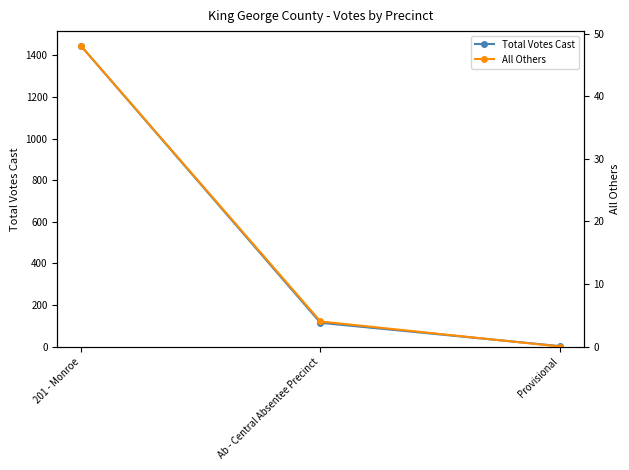

What is the label of the 2nd point from the left?

Ab - Central Absentee Precinct